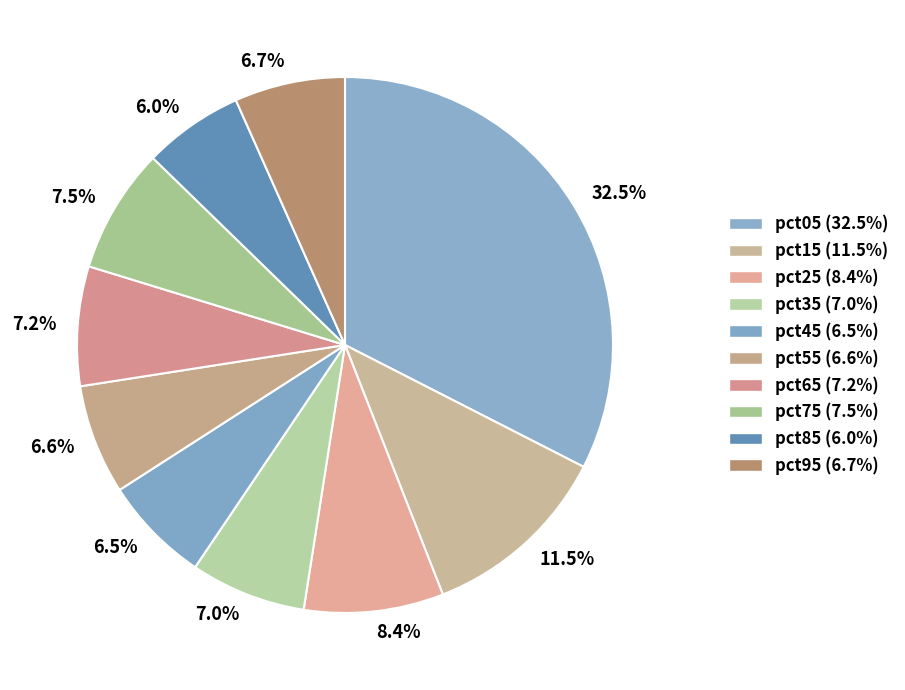

Is there any slice that represents more than half of the pie?

No